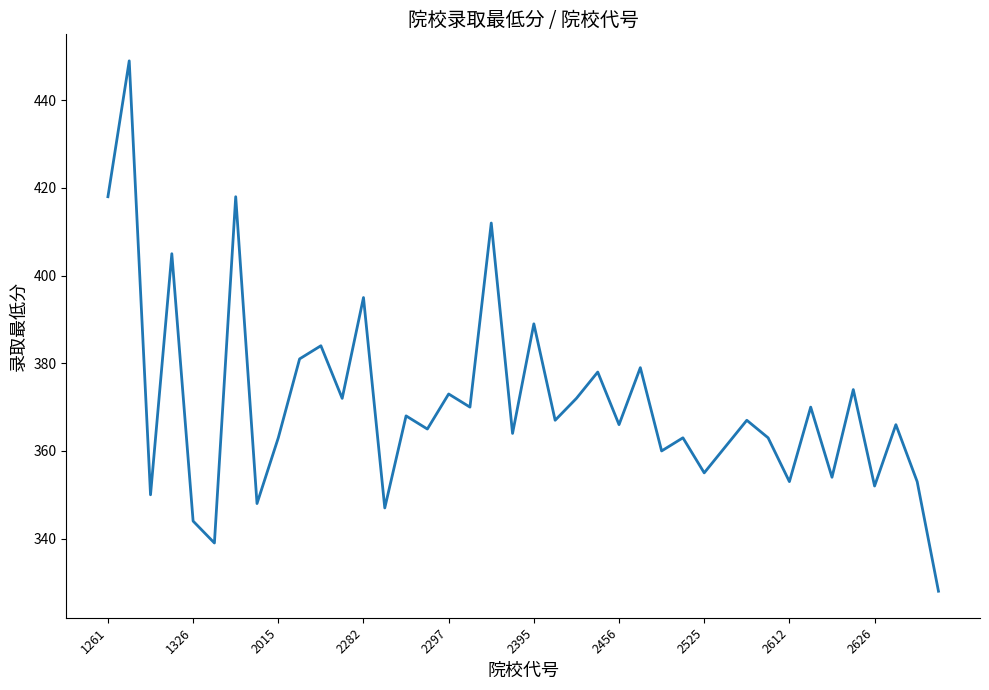

What is the maximum value shown in the chart?

449